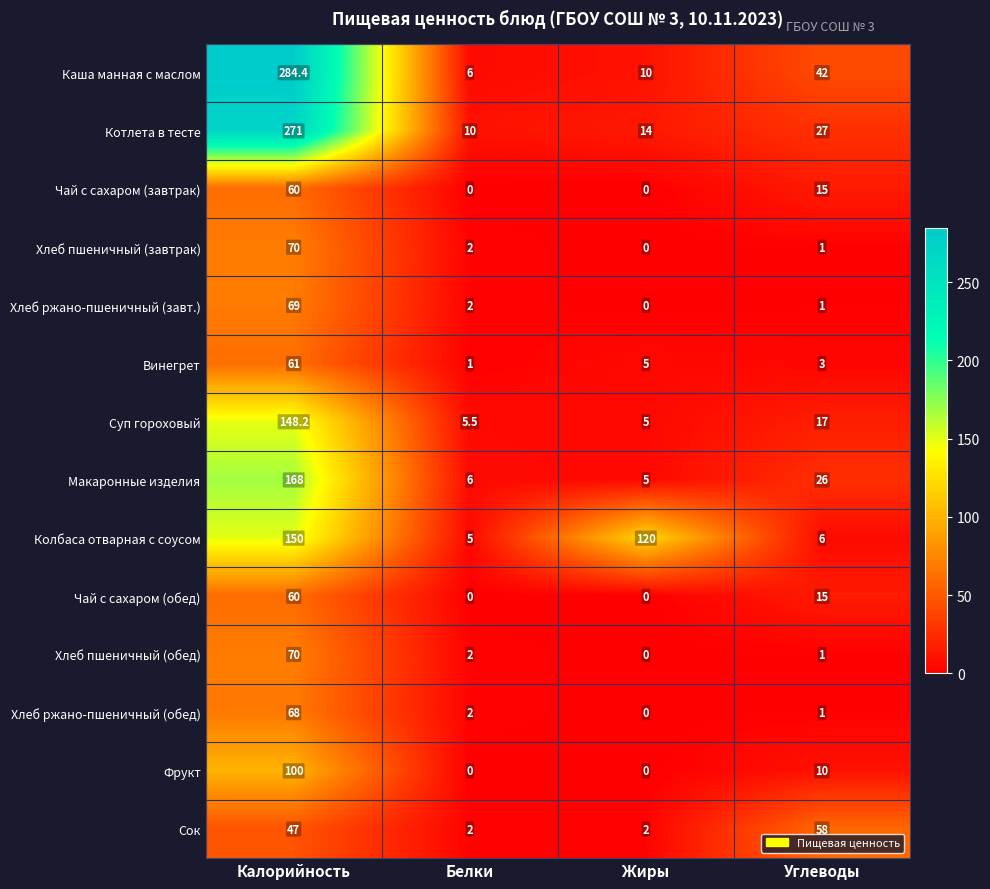

Which series has the widest spread of values?

Каша манная с маслом